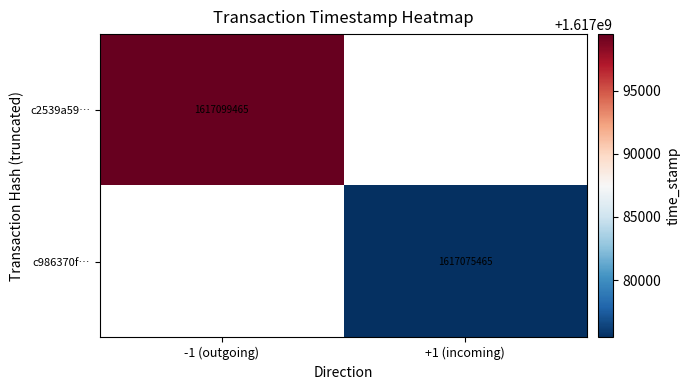

The c2539a59… series shows 1617099465 at -1 (outgoing). True or false?

True